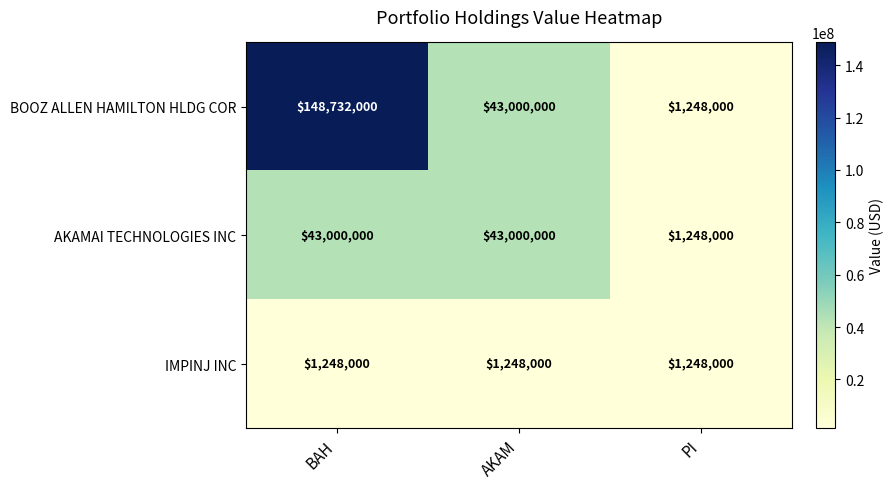

List the series in order of their overall mean, highest first.

BOOZ ALLEN HAMILTON HLDG COR, AKAMAI TECHNOLOGIES INC, IMPINJ INC